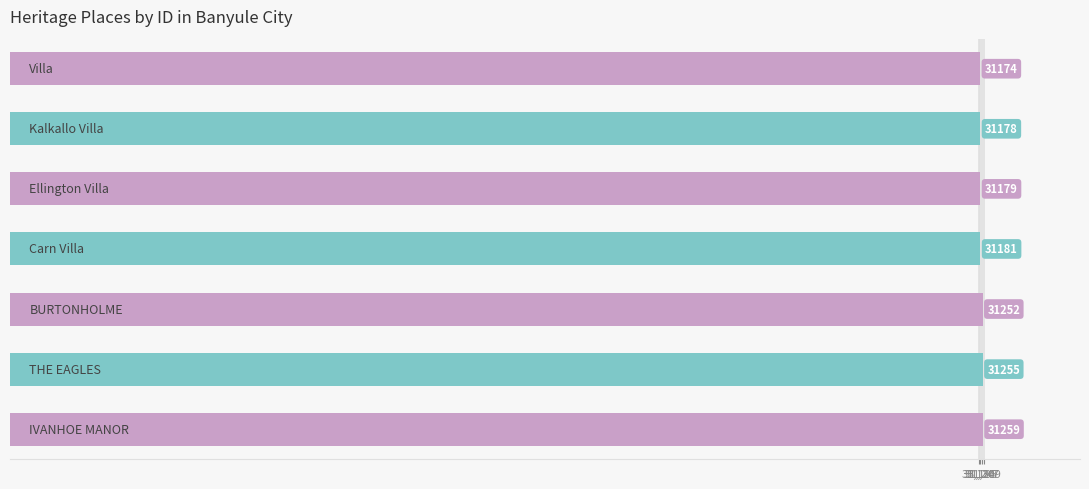

Does the chart contain any negative values?

No